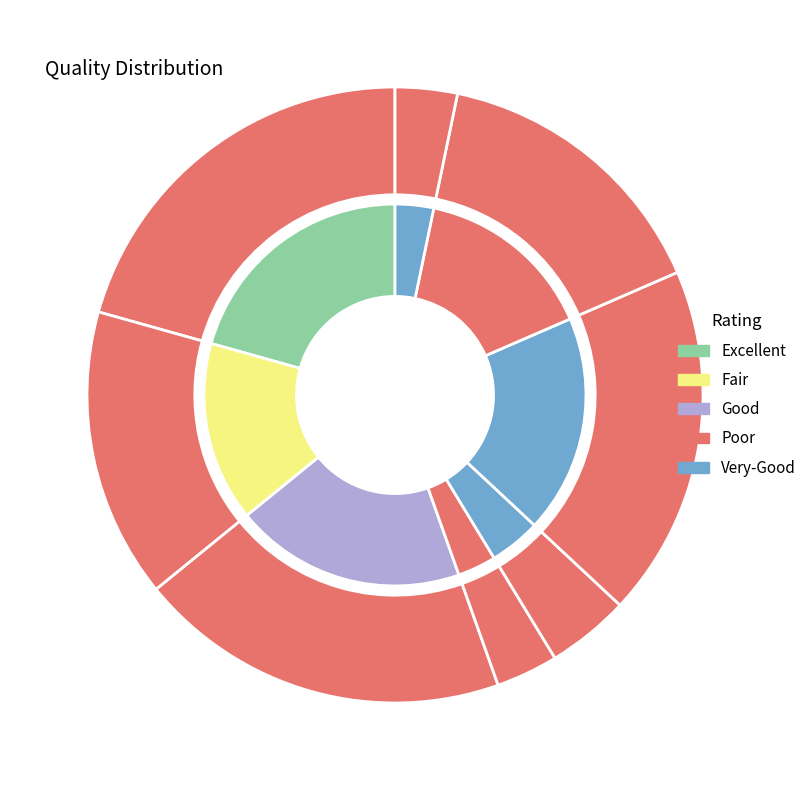

How much of the chart is everything except 1?

98.3%